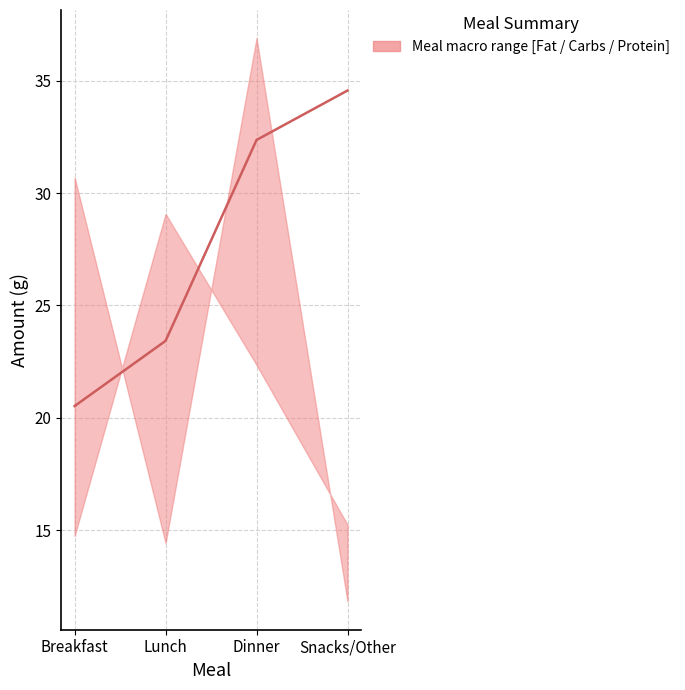

Rank the series by their average value, from lowest to highest.

lower, upper, median